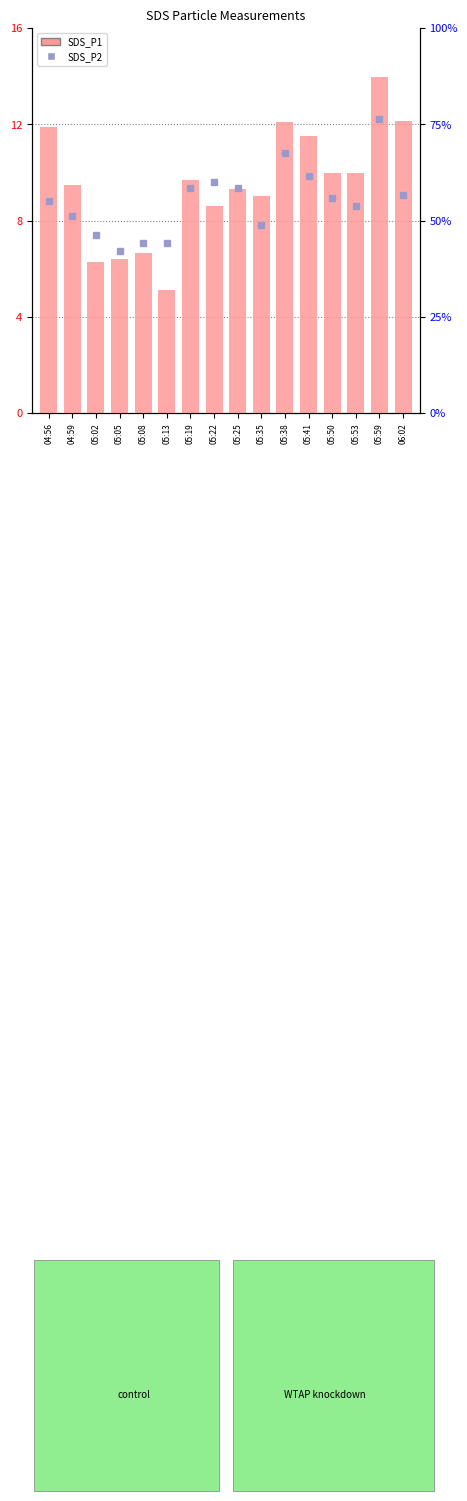

What is the average value of the SDS_P1 series?

9.5